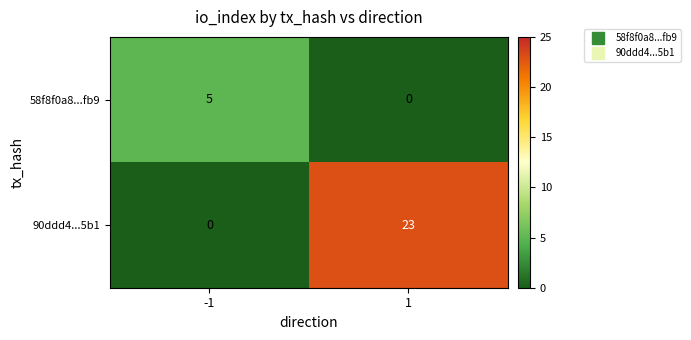

Reading left to right, transcribe all the data shown in this chart.

58f8f0a8...fb9: -1=5	1=0
90ddd4...5b1: -1=0	1=23